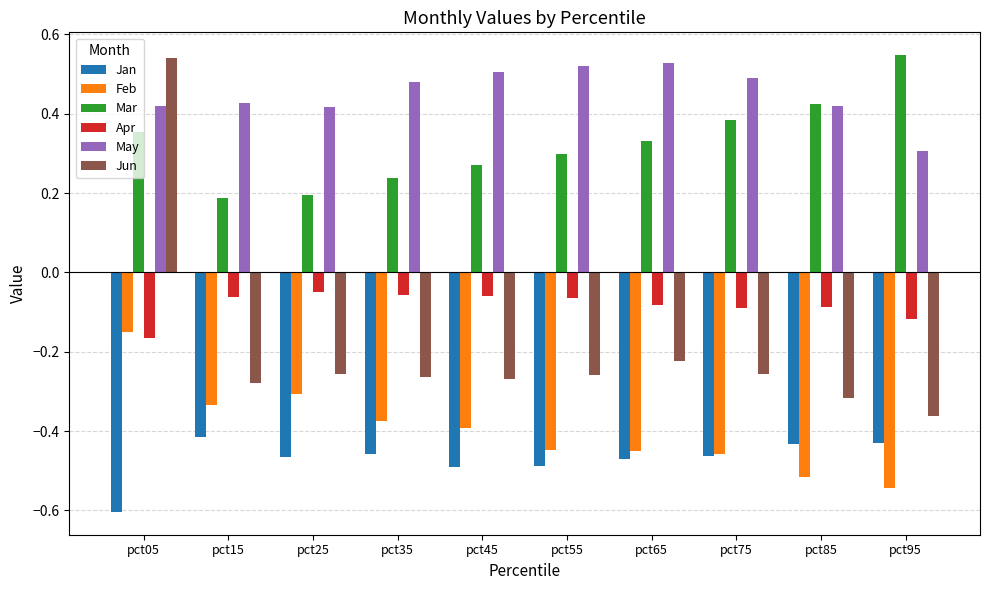

What is the spread (max minus min) of values at pct85?

0.9